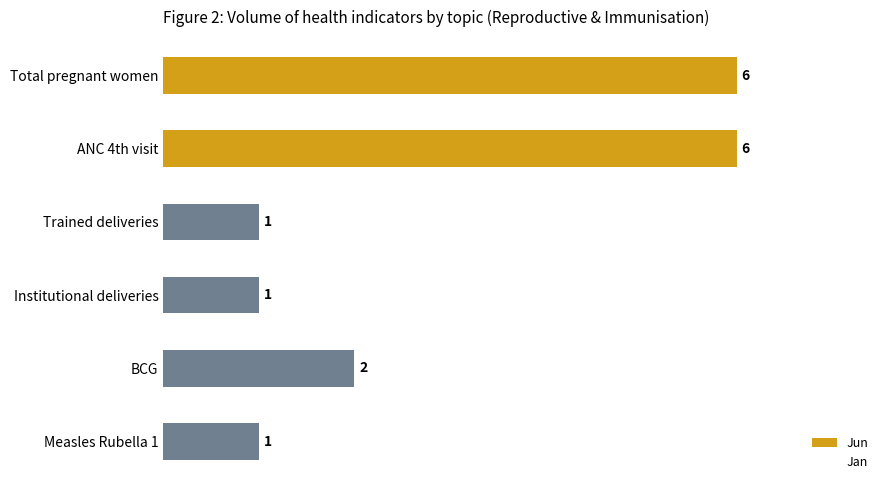

What is the difference between the maximum and minimum values?

5